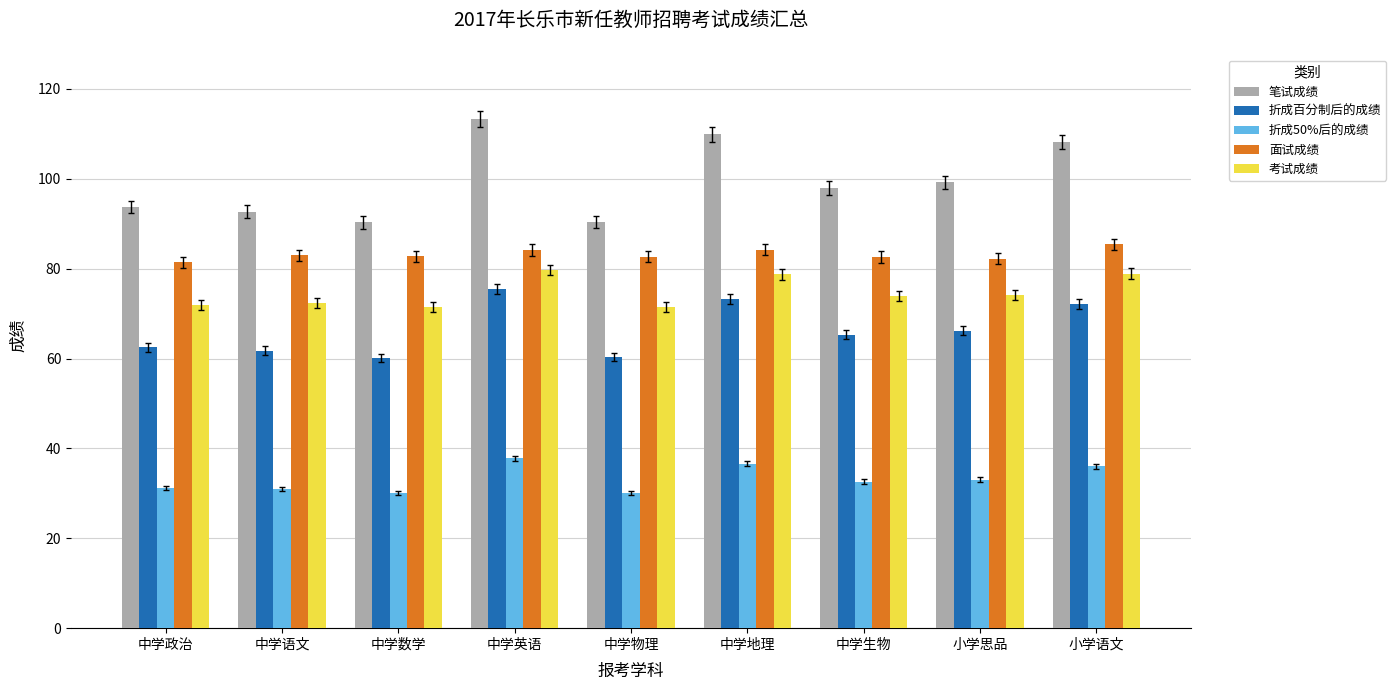

What is the sum of the 面试成绩 values at 中学政治 and 中学数学?

164.1